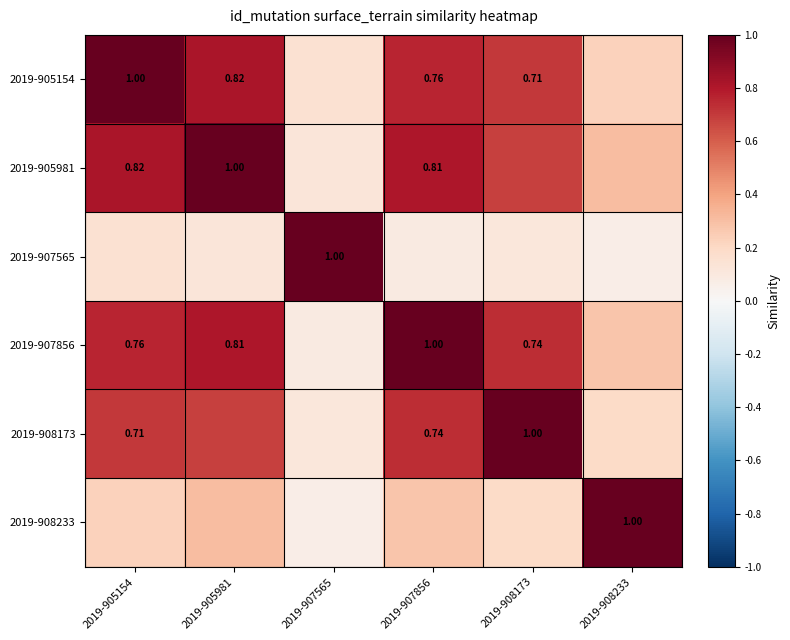

At which category does the chart reach its peak across all series?

2019-905154